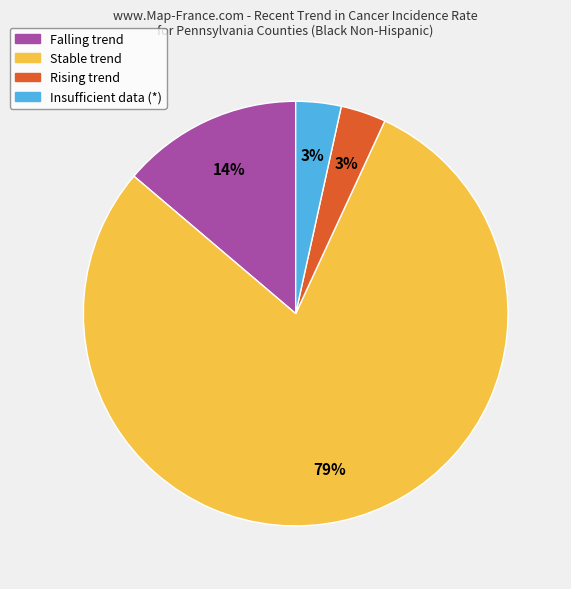

Is there a majority slice in this chart?

Yes